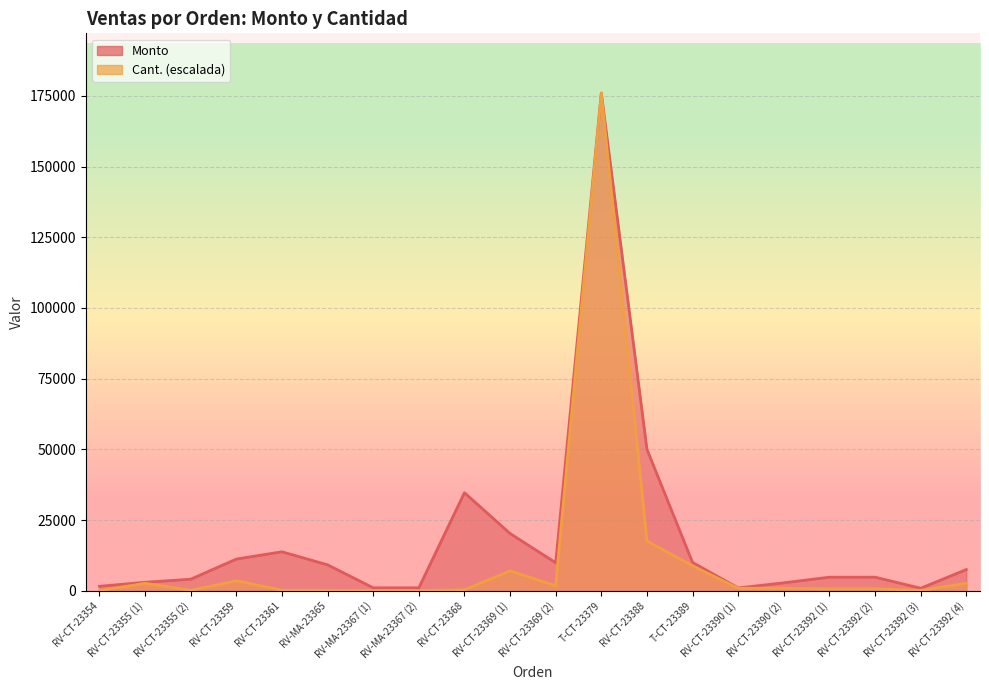

What is the spread (max minus min) of values at RV-CT-23354?

1548.6